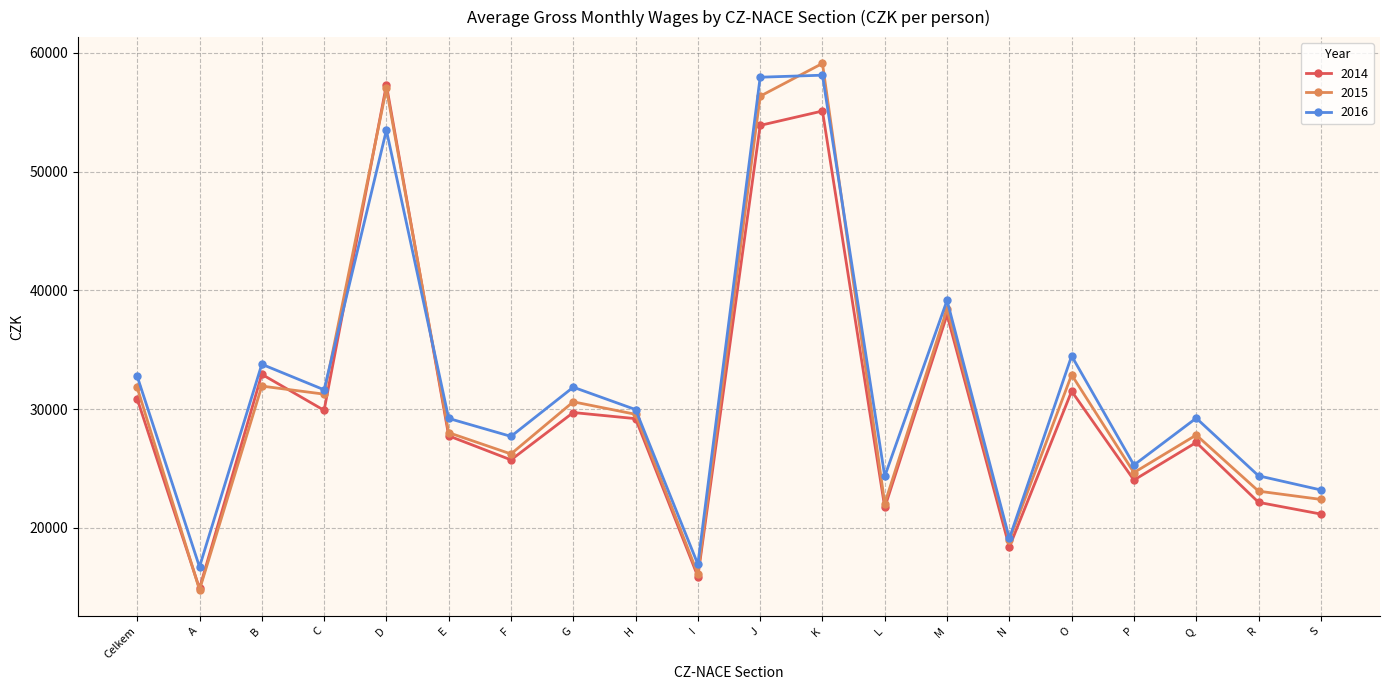

What is the label of the 2nd point from the left?

A